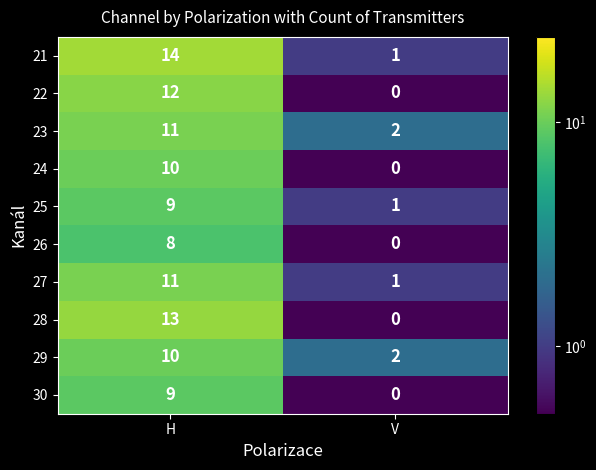

What is the smallest value displayed?

0